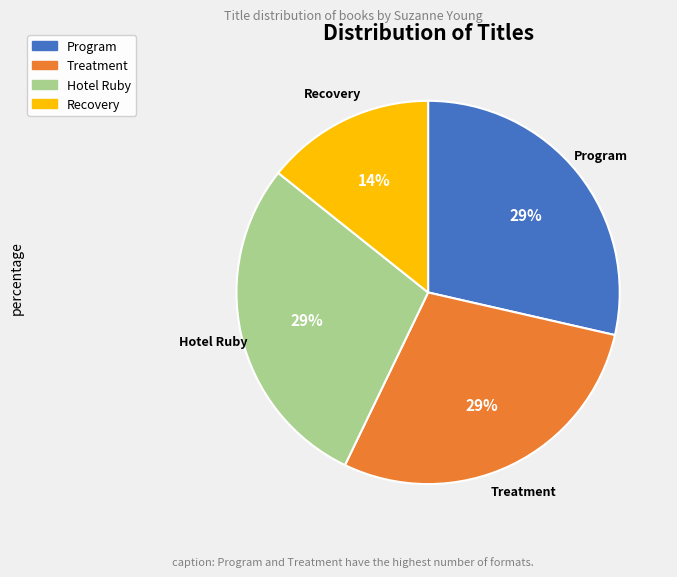

What is the ratio of the value at Treatment to the value at Hotel Ruby?

1.0